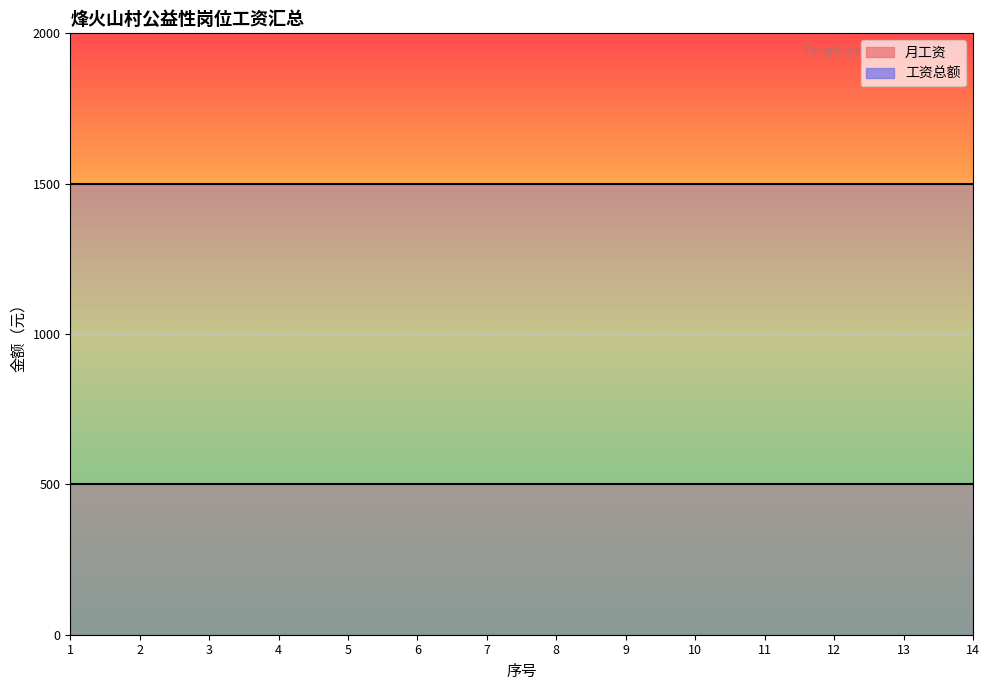

The 工资总额 series shows 538 at 11. True or false?

False